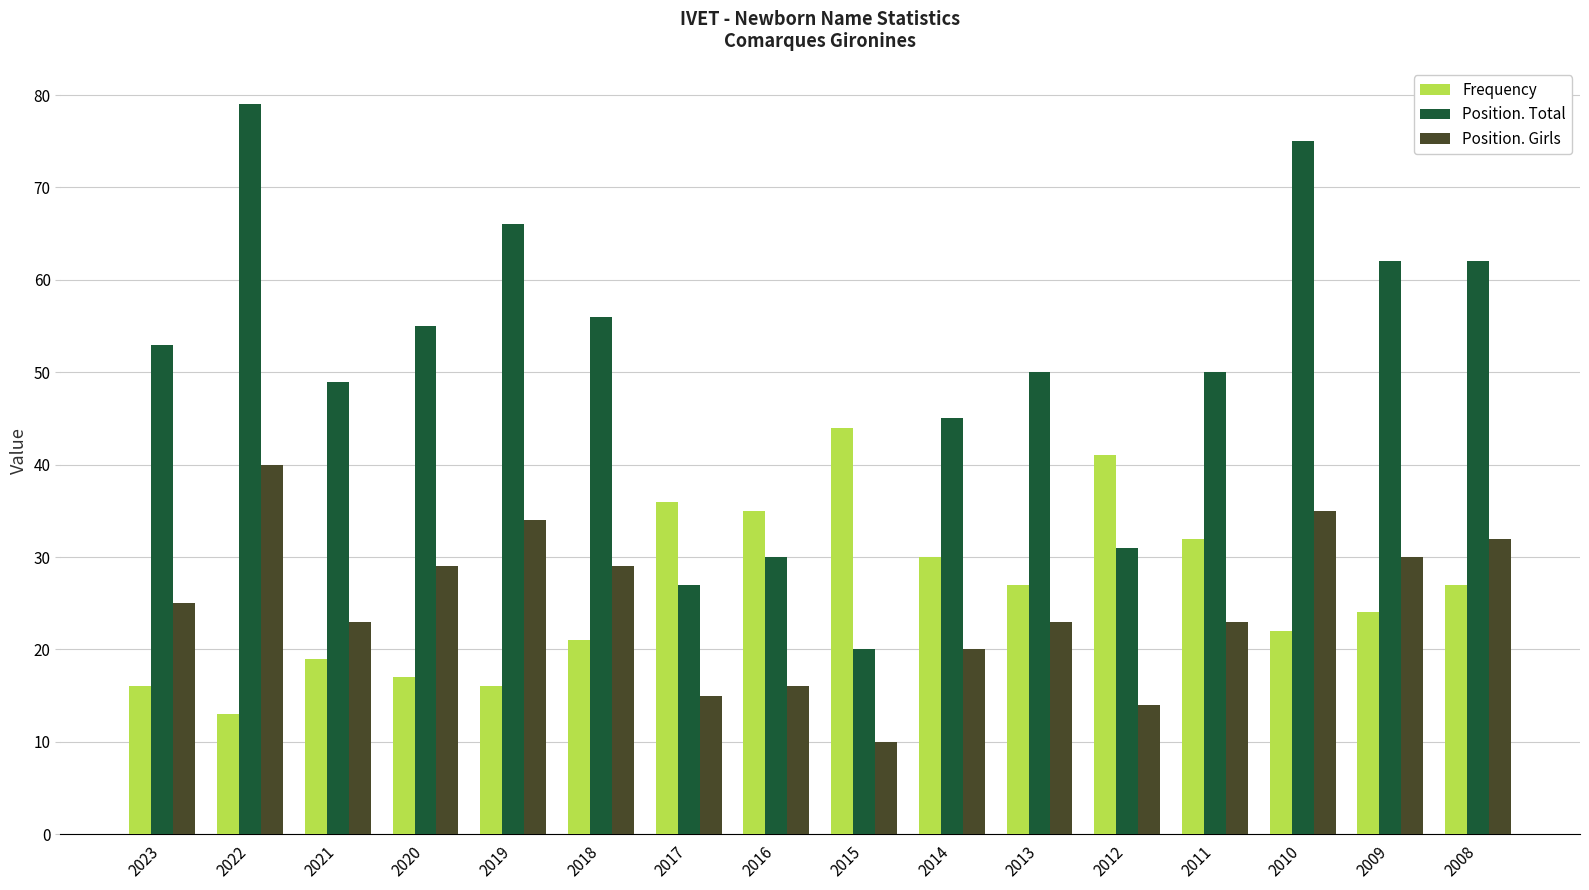

How many bars are there in total?

48